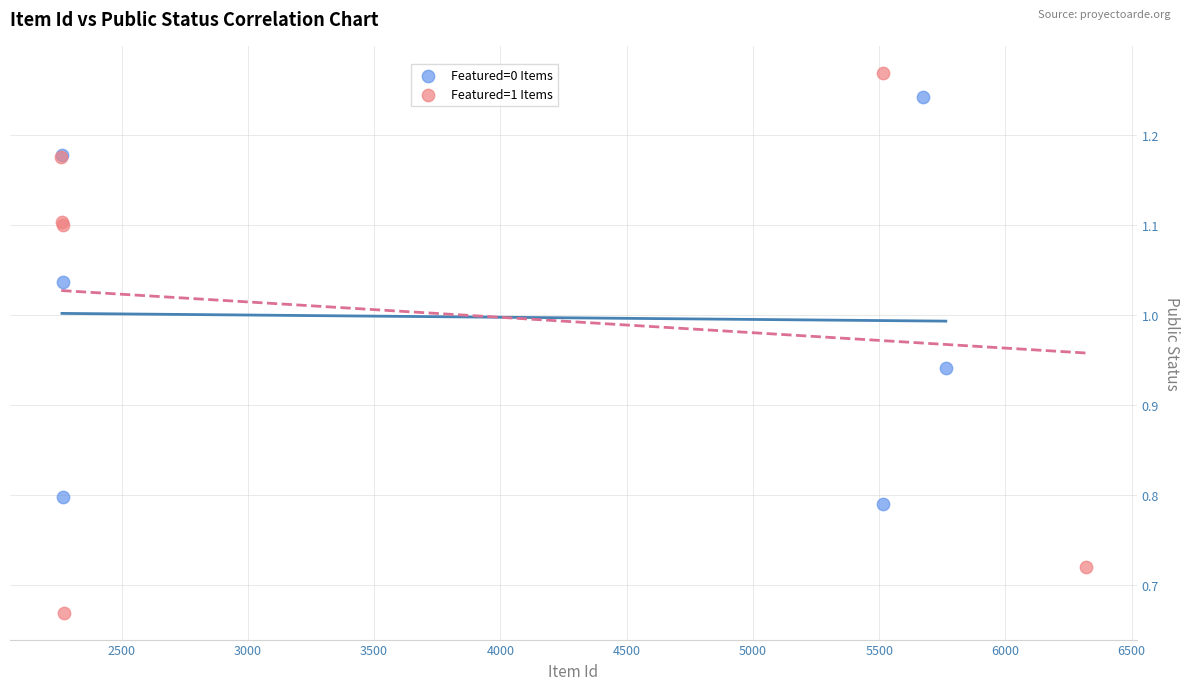

Which series reaches the minimum Y coordinate?

Featured=1 Items